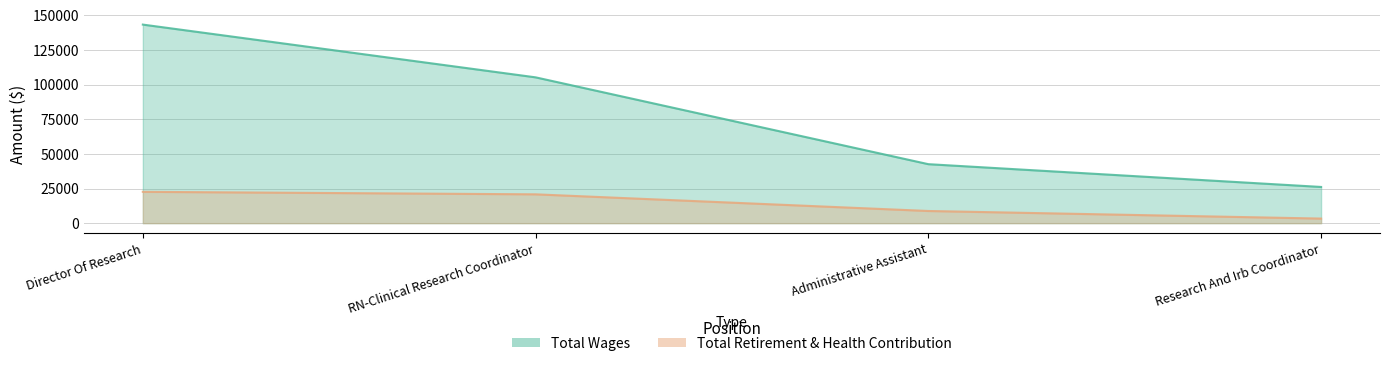

Rank the series by their average value, from highest to lowest.

Total Wages, Total Retirement & Health Contribution